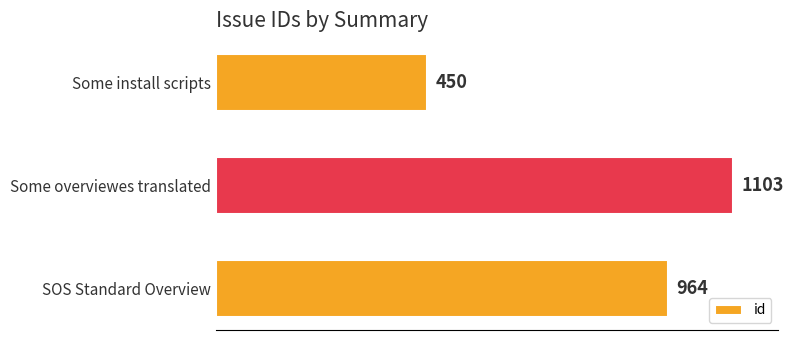

What is the ratio of the value at Some overviewes translated to the value at SOS Standard Overview?

1.1